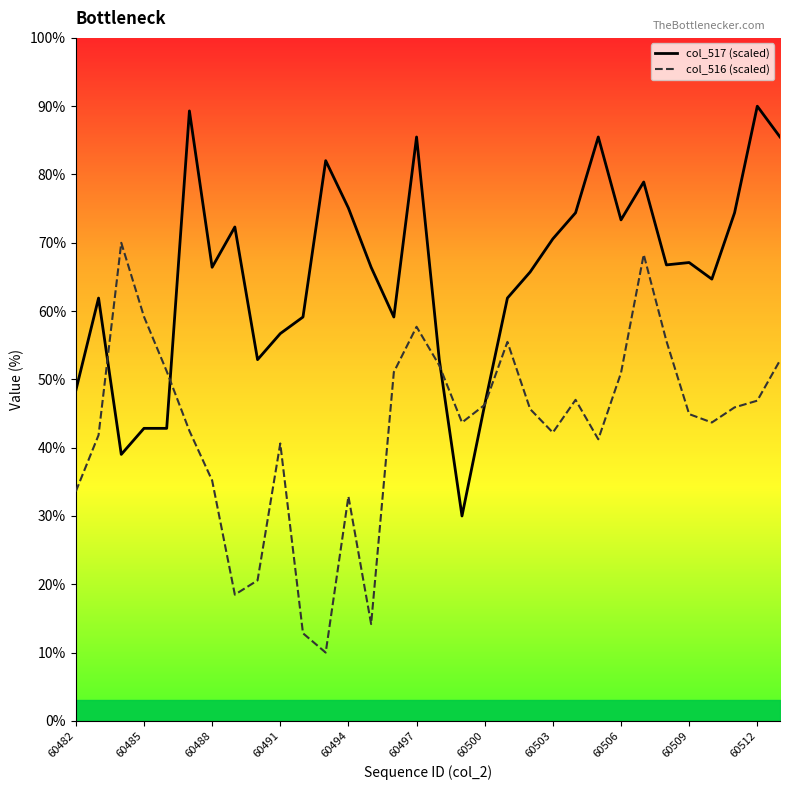

How many interior local peaks does the col_517 (scaled) series have?

9